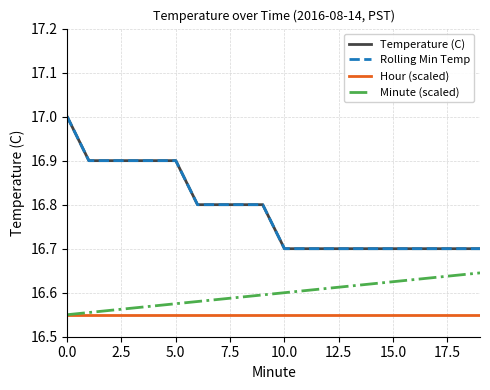

Does the chart have visible grid lines?

Yes